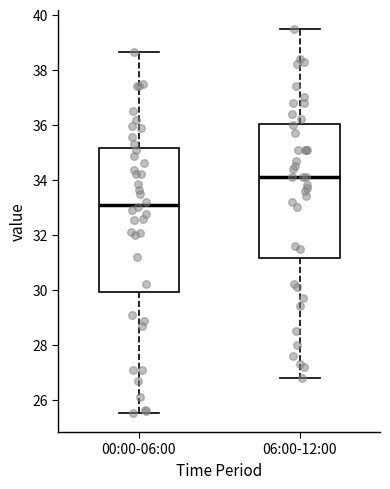

Reading left to right, read every box against the y-axis: the position of its median line, the range the box covers, and the ends of its whiskers. The values are not printed on the chart, so give them approximately, as read against the axis.

00:00-06:00: median 33.2, box 30.0 to 35.2, whiskers 25.6 to 38.6
06:00-12:00: median 34.2, box 31.2 to 36.0, whiskers 26.8 to 39.6